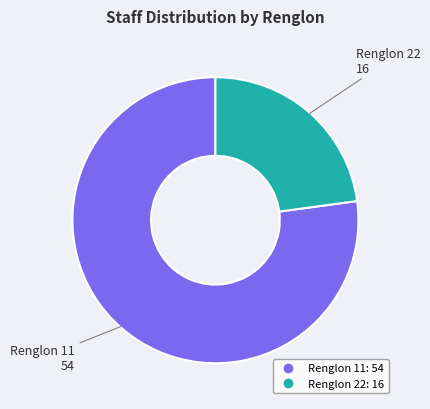

Is there a majority slice in this chart?

Yes